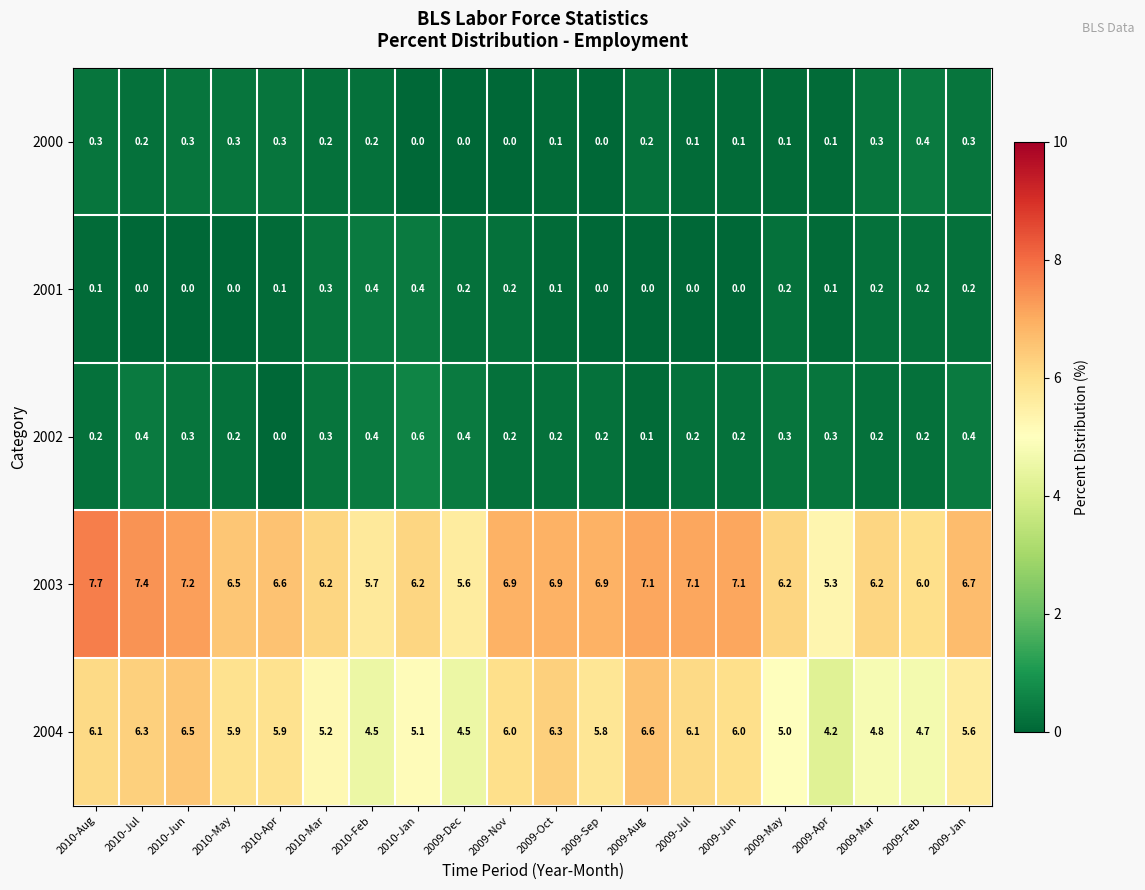

What is the sum of the 2002 values at 2009-Mar and 2009-Jan?

0.6